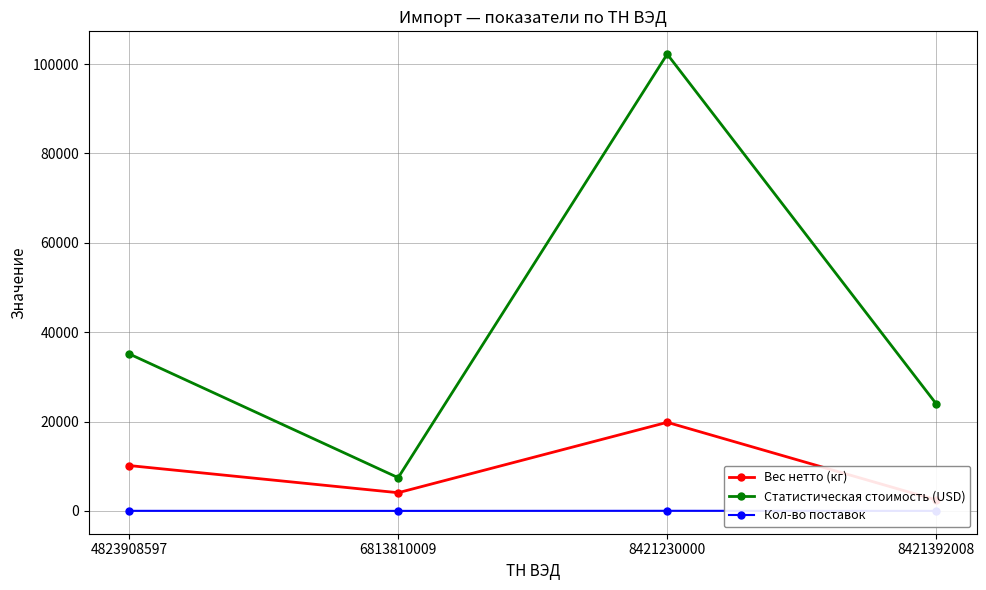

Where does the Статистическая стоимость (USD) series first go above 35140?

4823908597